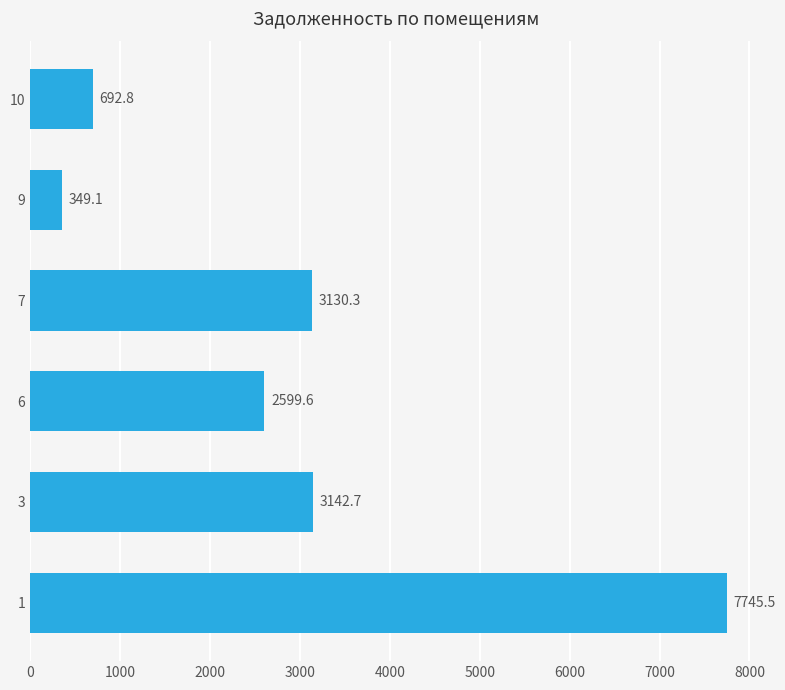

The chart shows a value of 3130.3 at 7. True or false?

True